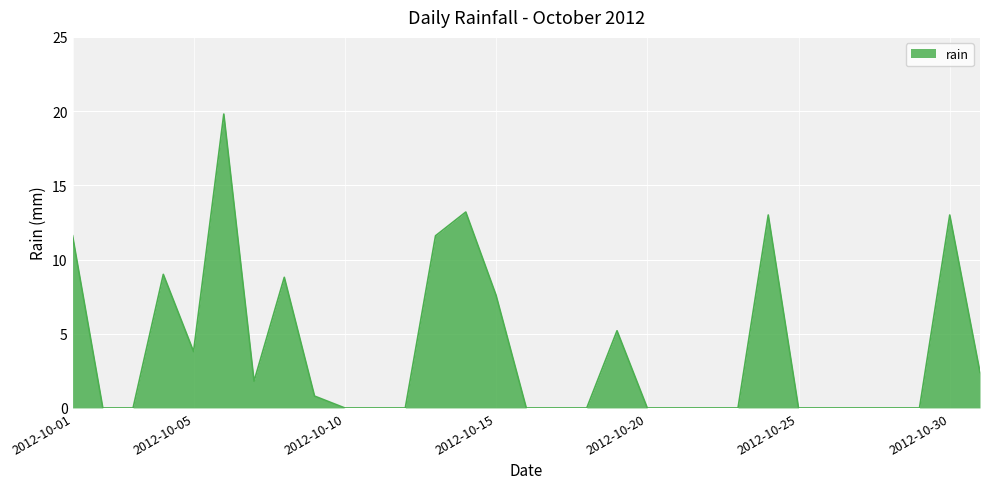

What is the maximum value shown in the chart?

19.8